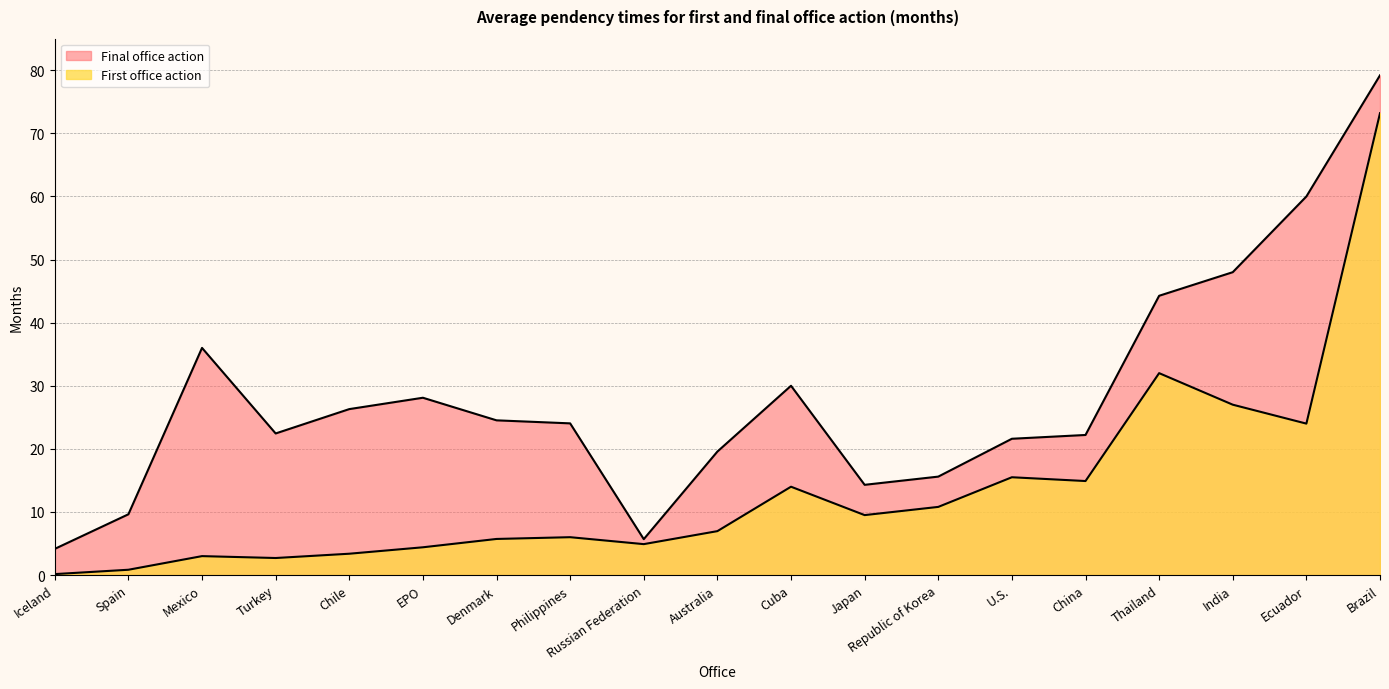

What is the difference between the First office action values at Australia and Iceland?

6.8